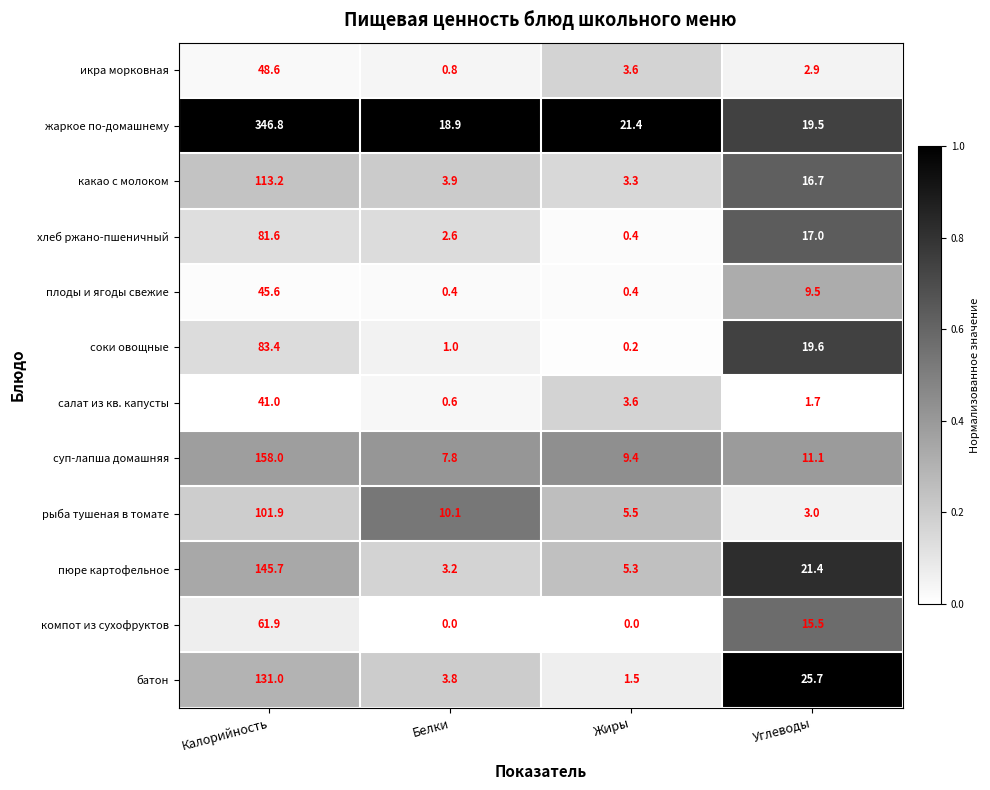

What is the difference between the суп-лапша домашняя values at Белки and Жиры?

1.6